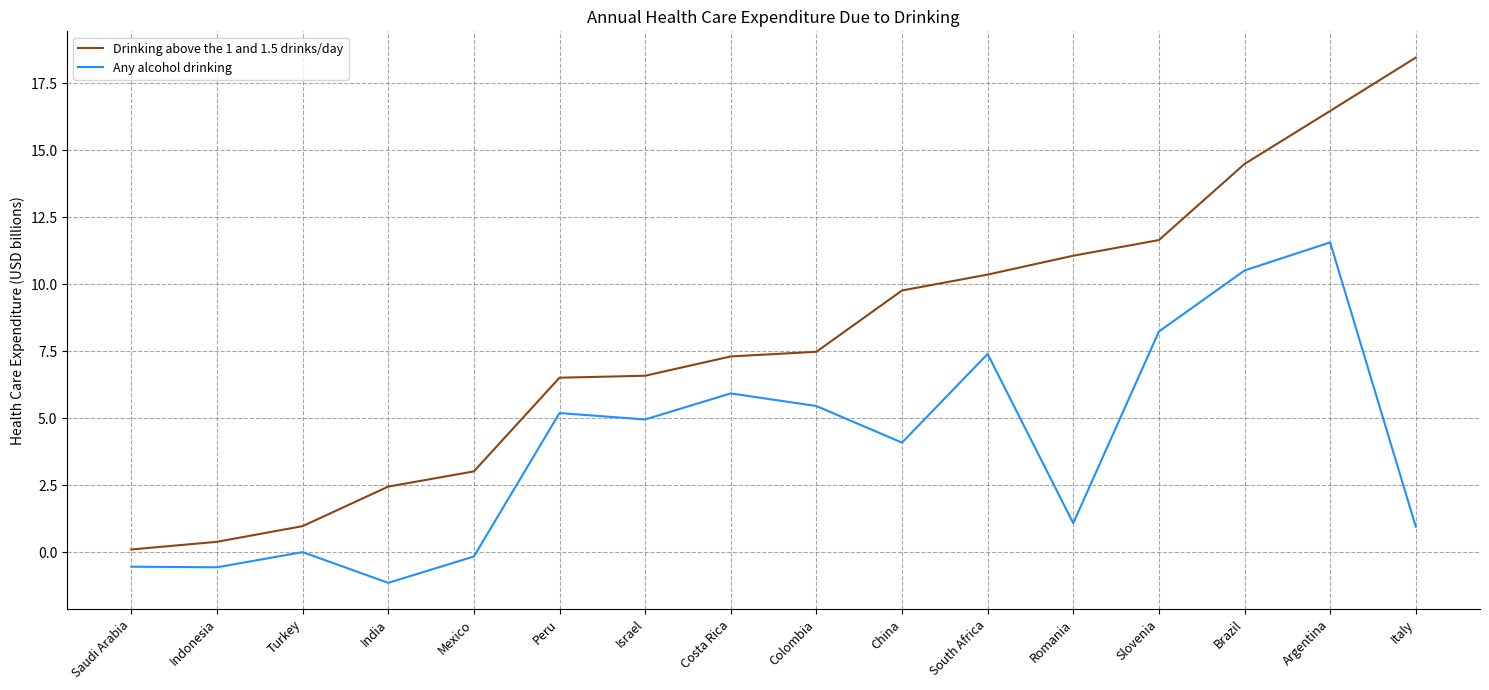

True or false: Drinking above the 1 and 1.5 drinks/day and Any alcohol drinking intersect in this chart.

False